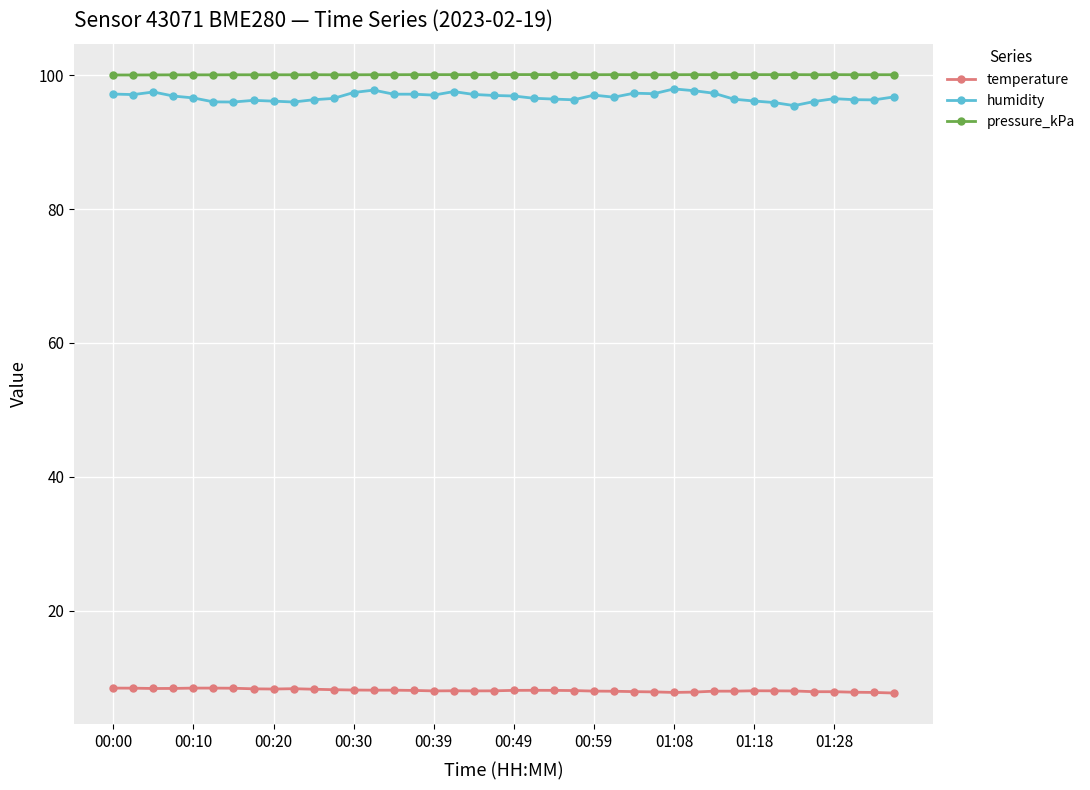

Which series has the largest range (max minus min)?

humidity